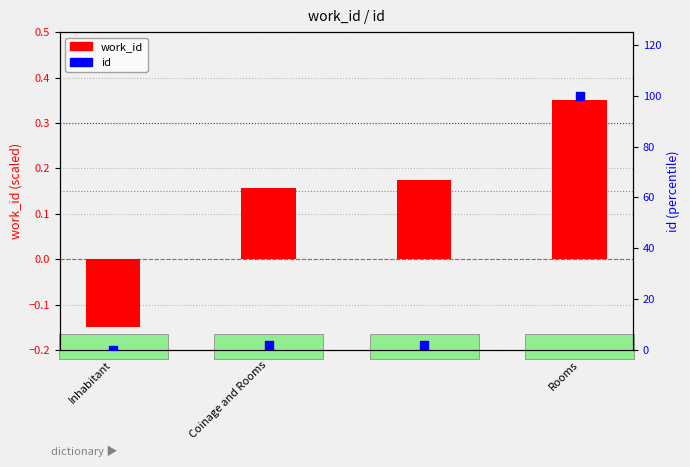

At which category is the sum across all series the highest?

Rooms